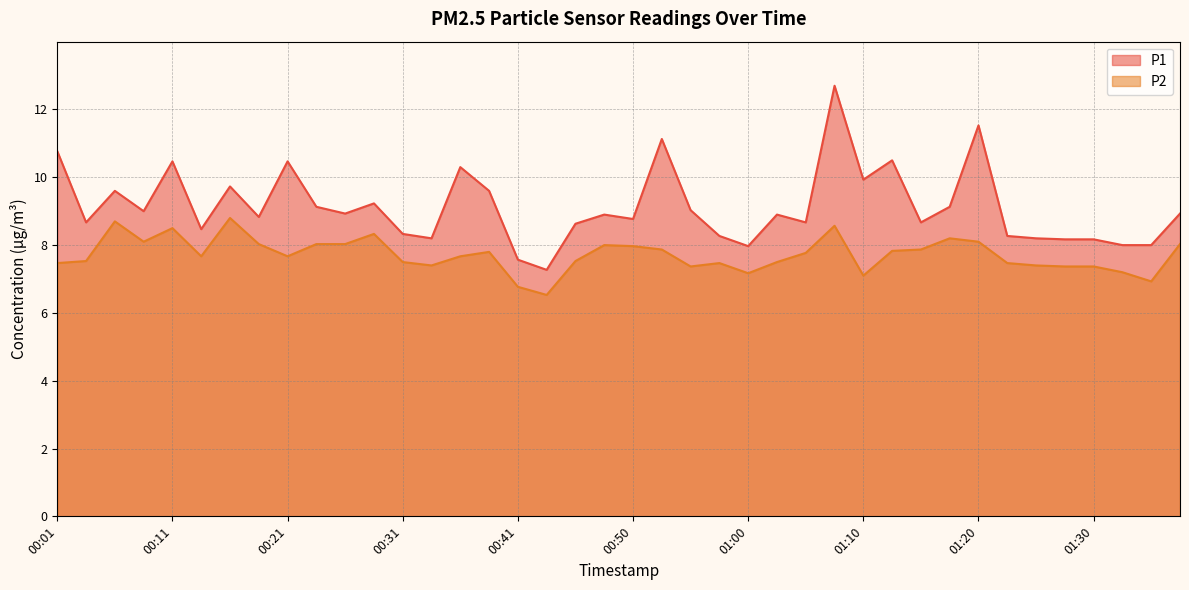

True or false: P2 and P1 cross at least once.

False